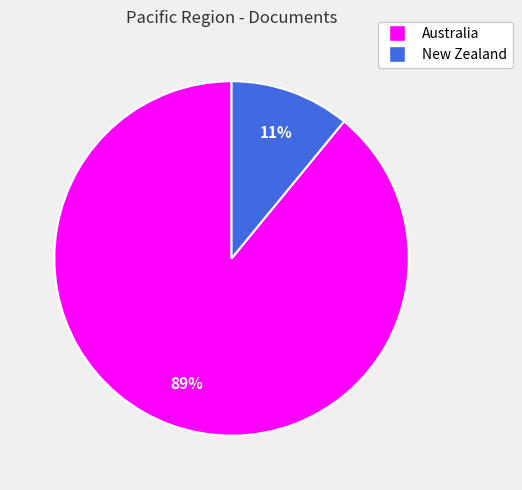

Which has a higher value, Australia or New Zealand?

Australia